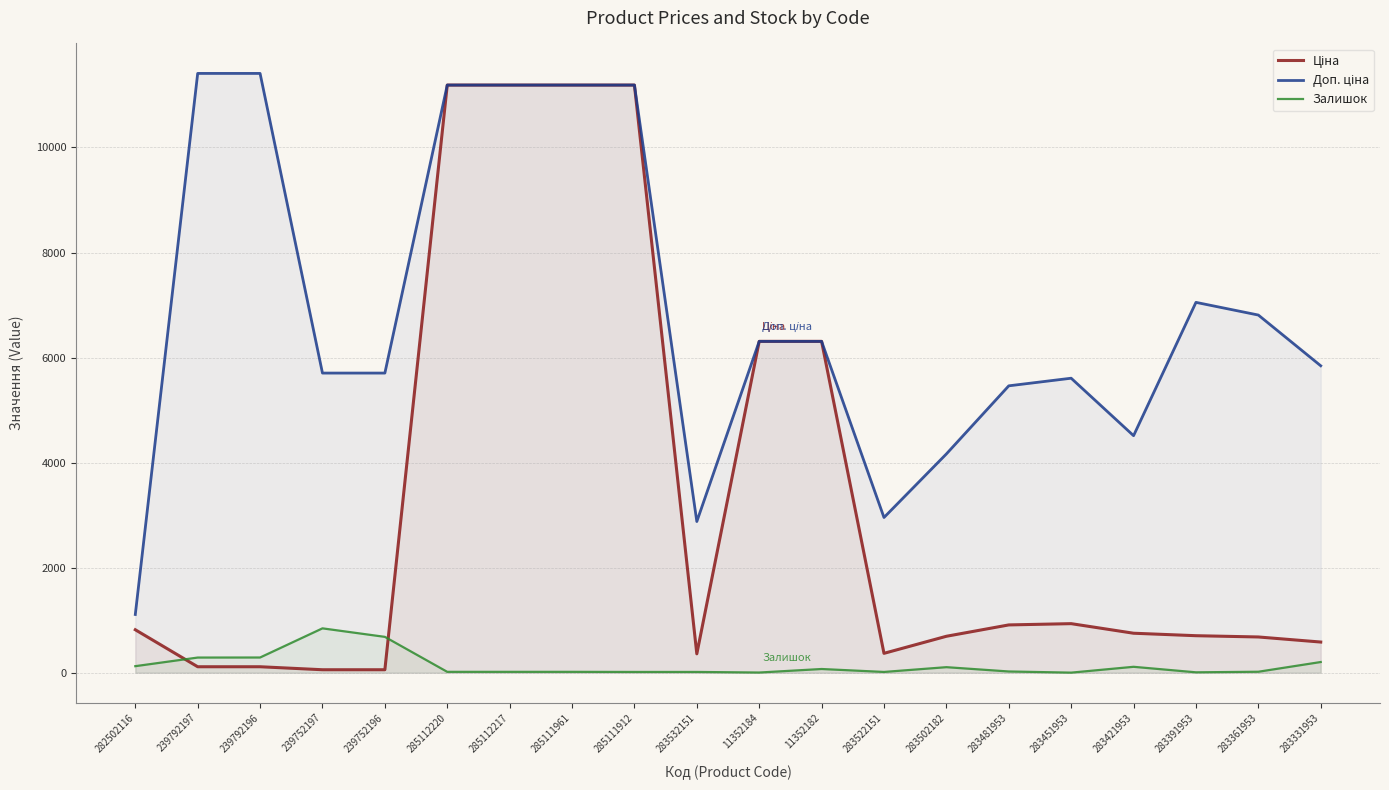

Reading left to right, extract all data points from this chart.

Ціна: 818.5	114.1	114.1	57.0	57.0	11188.2	11188.2	11188.2	11188.2	359.9	6308.8	6308.8	369.5	694.3	910.4	934.5	752.2	705.1	681.0	584.4
Доп. ціна: 1109.2	11410.0	11410.0	5705.0	5705.0	11188.2	11188.2	11188.2	11188.2	2878.8	6308.8	6308.8	2955.8	4165.6	5462.3	5607.2	4513.3	7051.3	6809.8	5843.9
Залишок: 125.0	289.0	290.0	845.0	683.0	17.0	17.0	17.0	15.0	15.0	4.0	71.0	15.0	106.0	24.0	2.0	113.0	8.0	19.0	204.0